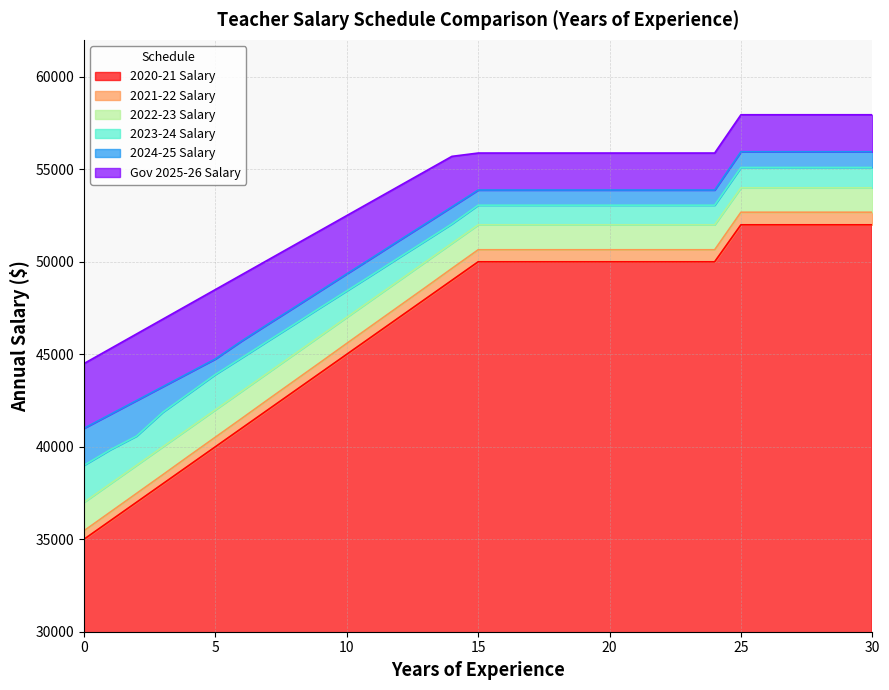

At how many categories does at least one series exceed 53955?

19